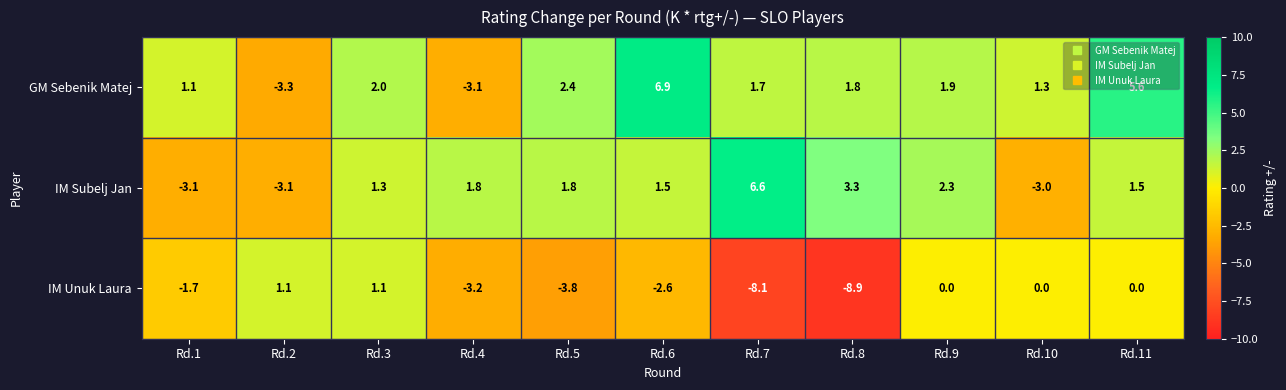

At which category is the sum across all series the highest?

Rd.11